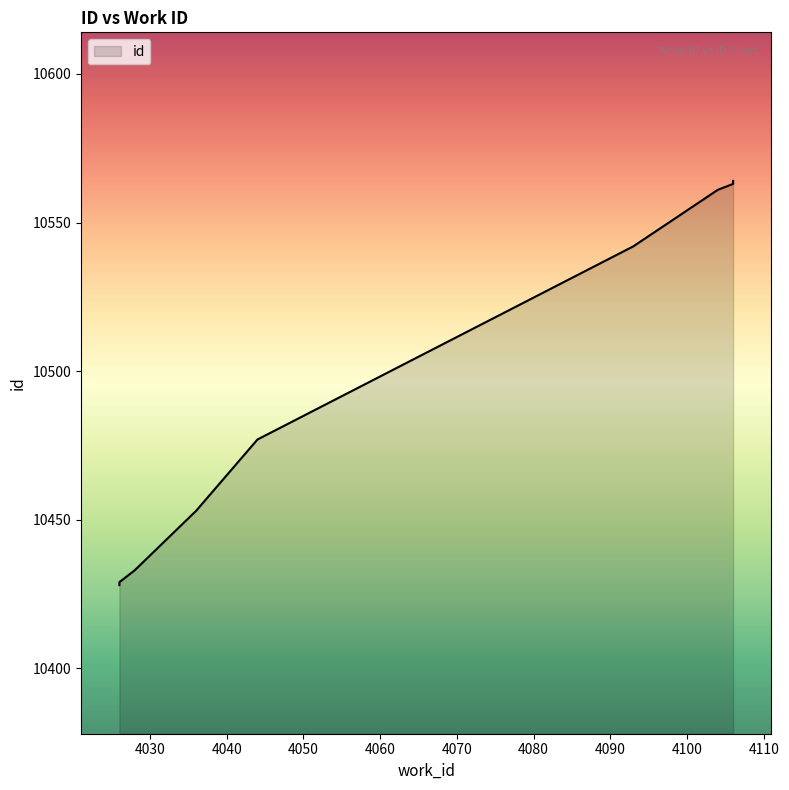

The value at 4036 is 10453. True or false?

True